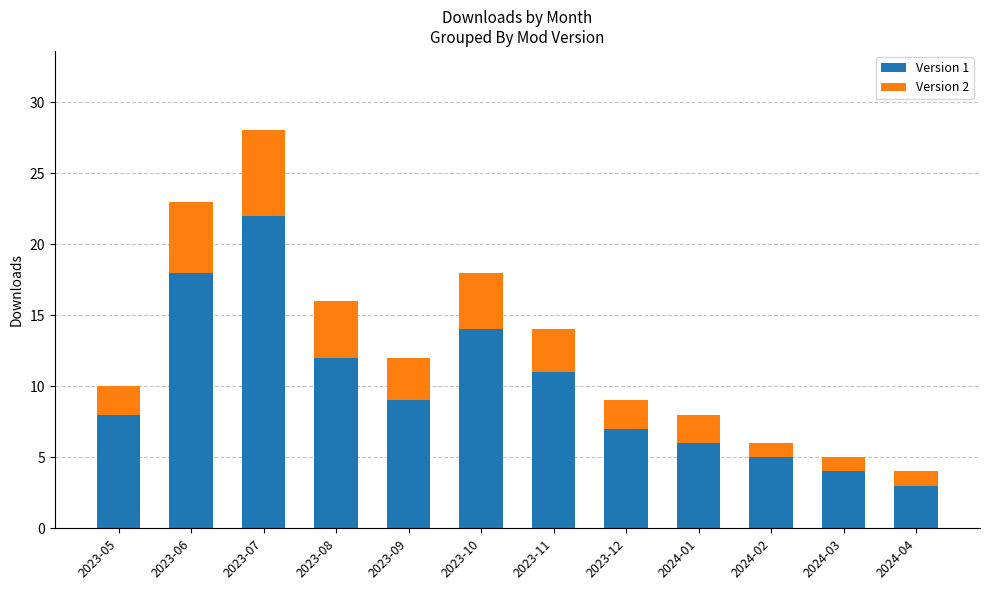

The Version 1 series shows 8 at 2023-05. True or false?

True